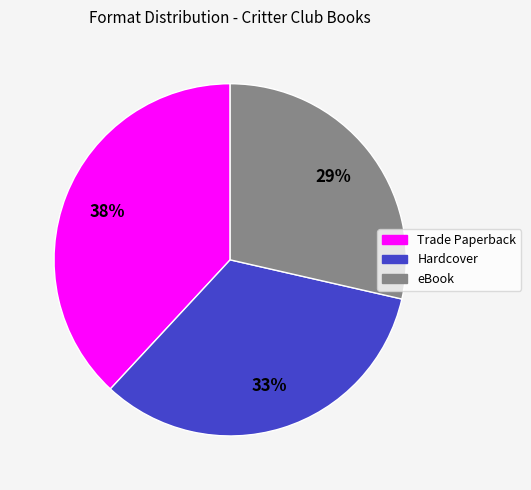

Is the sum of Hardcover and eBook greater than half?

Yes